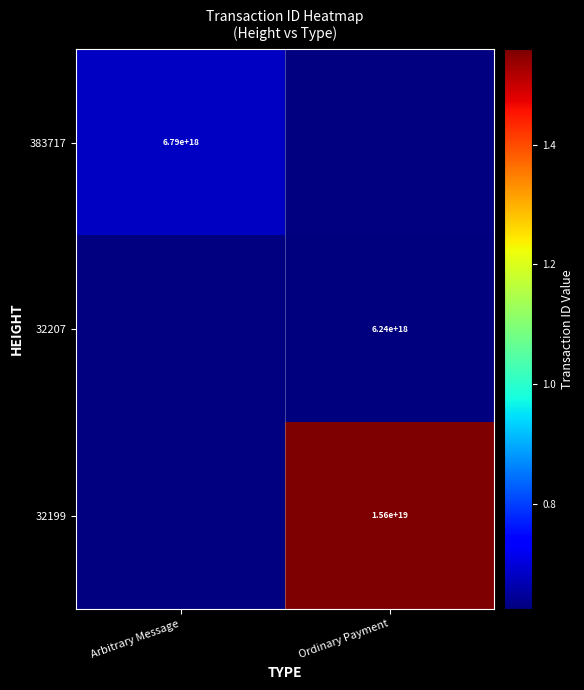

True or false: 32207 has a value of 6240000000000000000 at Ordinary Payment.

True